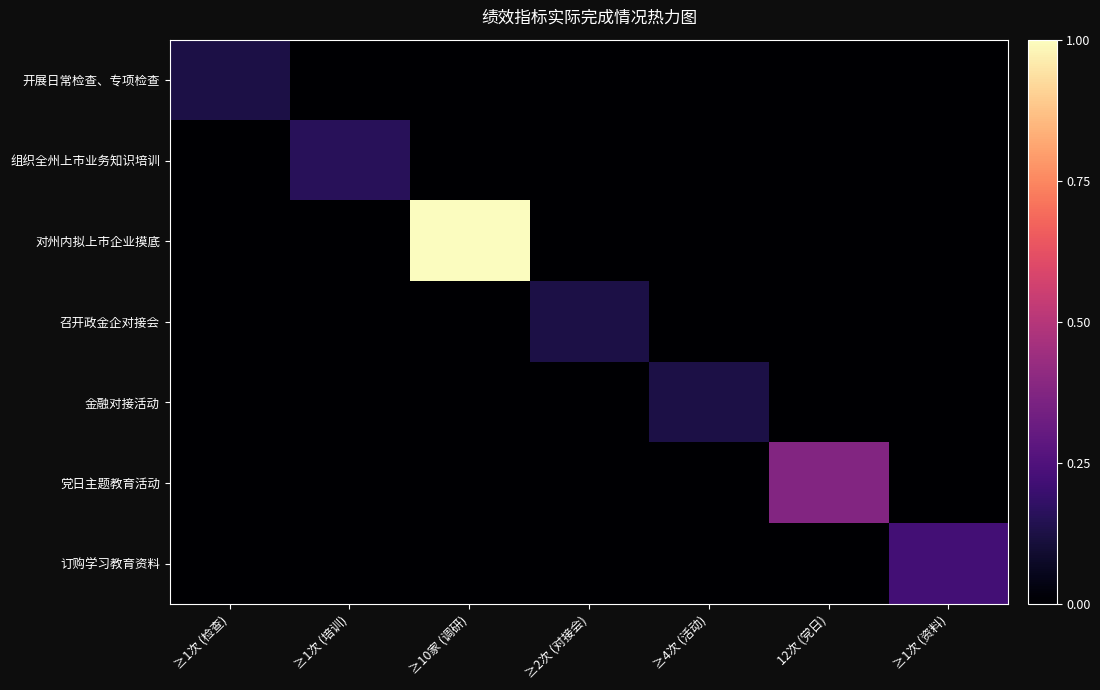

At which category is the sum across all series the highest?

≥10家 (调研)